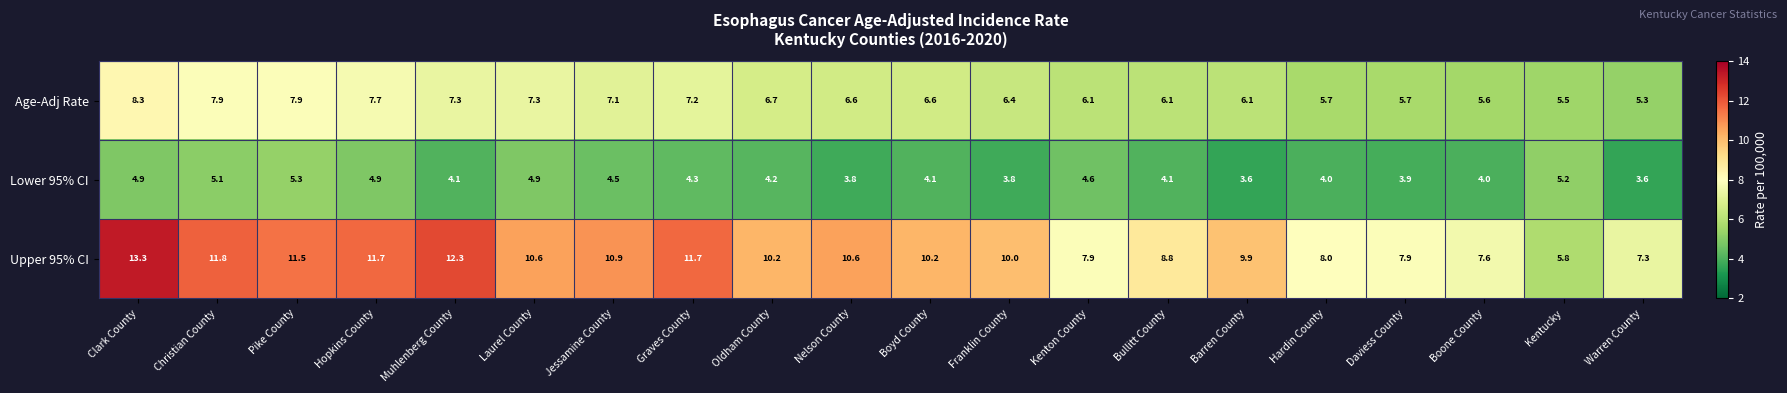

The value of Upper 95% CI at Hopkins County is 3.1. True or false?

False